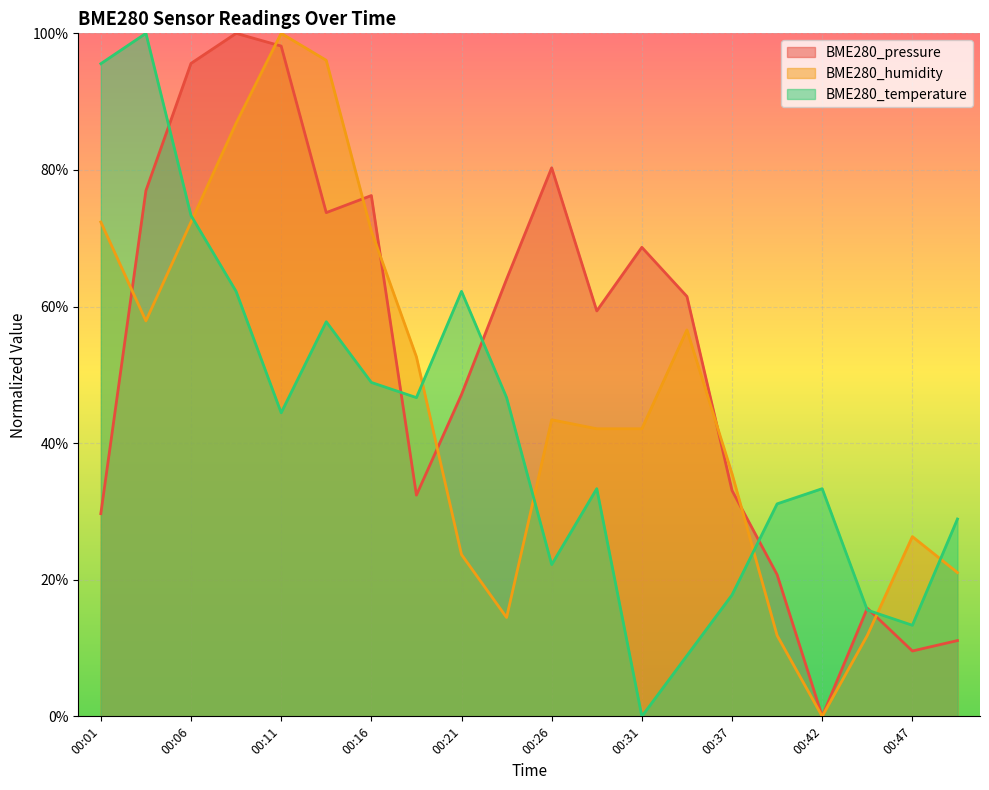

How many values in BME280_pressure are above zero?

19